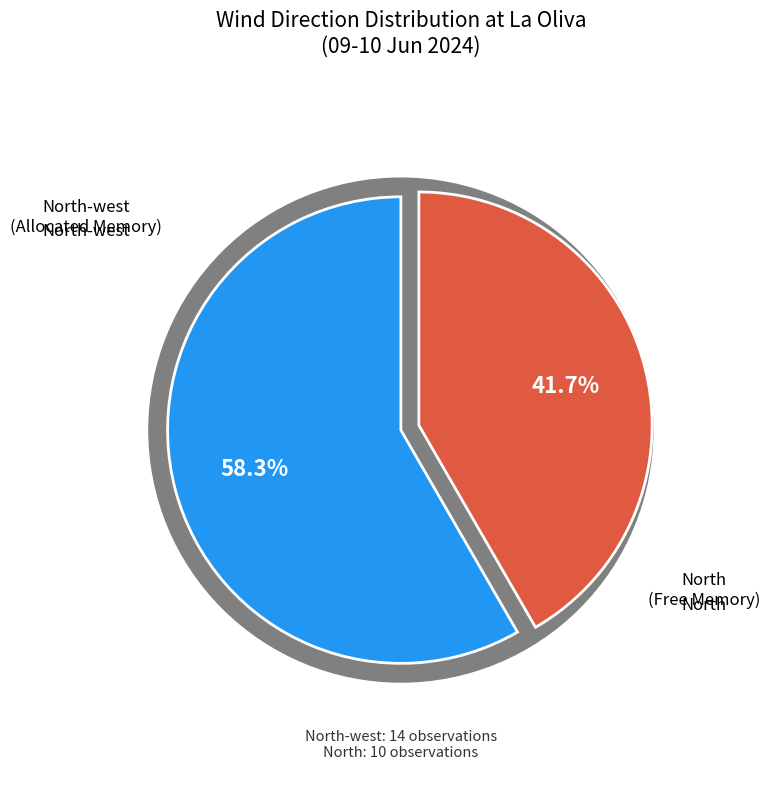

To the nearest percent, what is the difference between the largest and smallest slice percentages?

17%